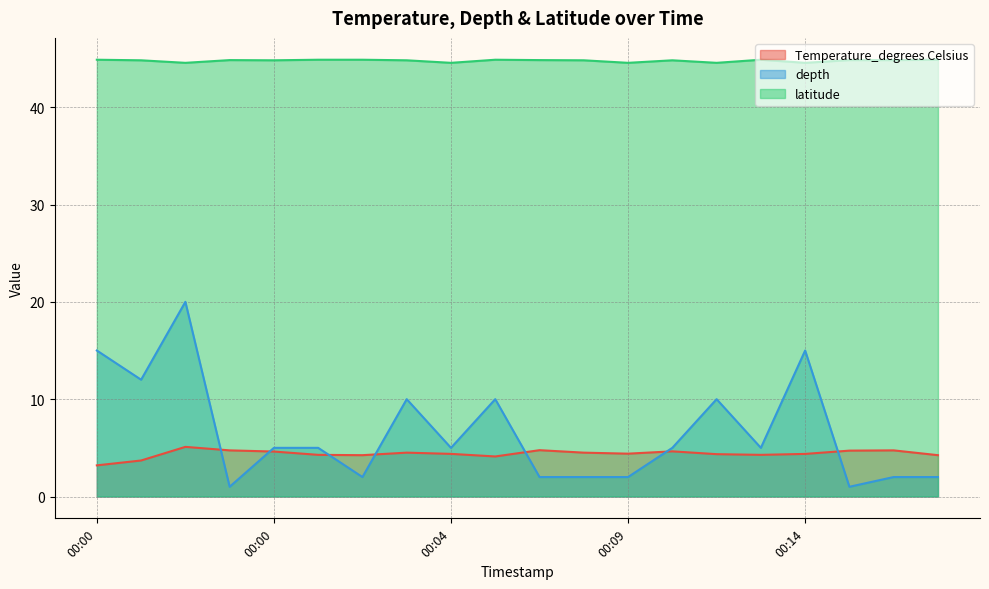

Reading left to right, what are all the values shown in this chart?

Temperature_degrees Celsius: 3.2	3.7	5.1	4.7	4.6	4.3	4.2	4.5	4.4	4.1	4.8	4.5	4.4	4.6	4.3	4.3	4.4	4.7	4.7	4.2
depth: 15.0	12.0	20.0	1.0	5.0	5.0	2.0	10.0	5.0	10.0	2.0	2.0	2.0	5.0	10.0	5.0	15.0	1.0	2.0	2.0
latitude: 44.9	44.8	44.6	44.8	44.8	44.9	44.9	44.8	44.6	44.9	44.8	44.8	44.6	44.8	44.6	44.9	44.6	44.8	44.8	44.9